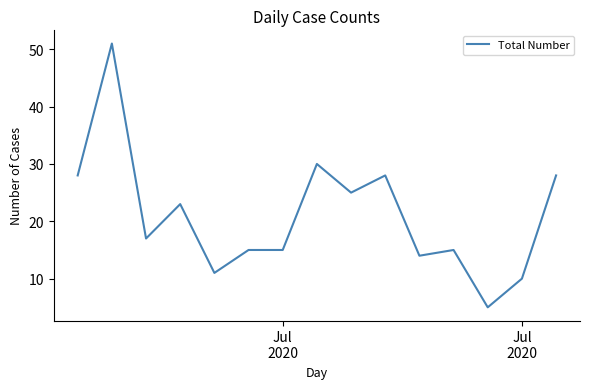

What is the minimum value shown in the chart?

5